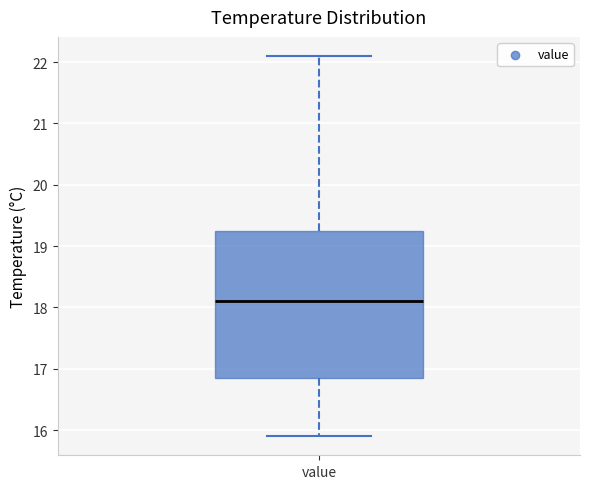

Transcribe this box plot: give where the median line is, the range the box spans, and where the two whiskers end, as read against the y-axis. The values are not printed on the chart, so give them approximately, as read against the axis.

median 18.1, box 16.9 to 19.3, whiskers 15.9 to 22.1